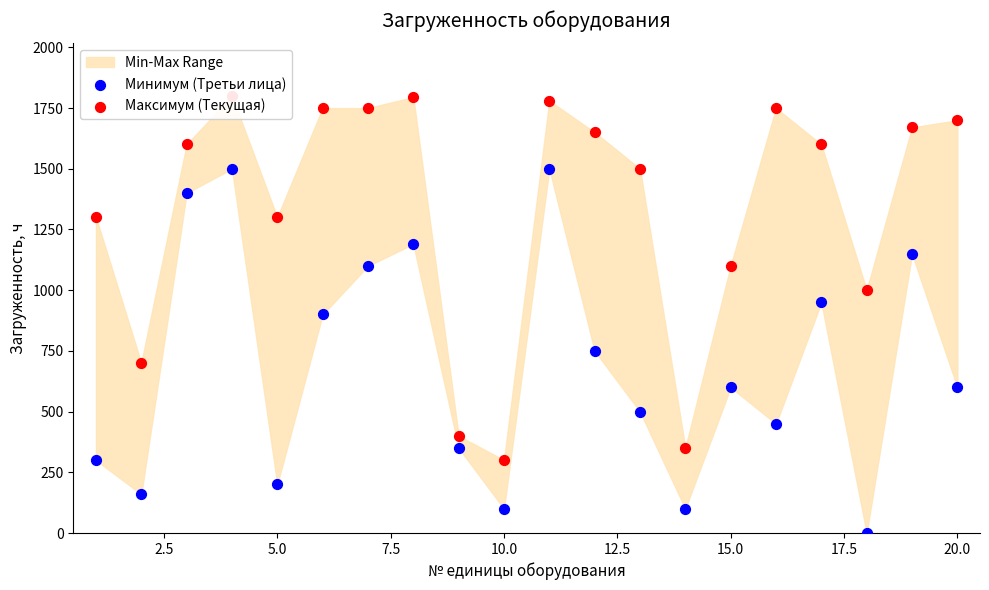

Which series reaches the minimum Y coordinate?

Минимум (Третьи лица)